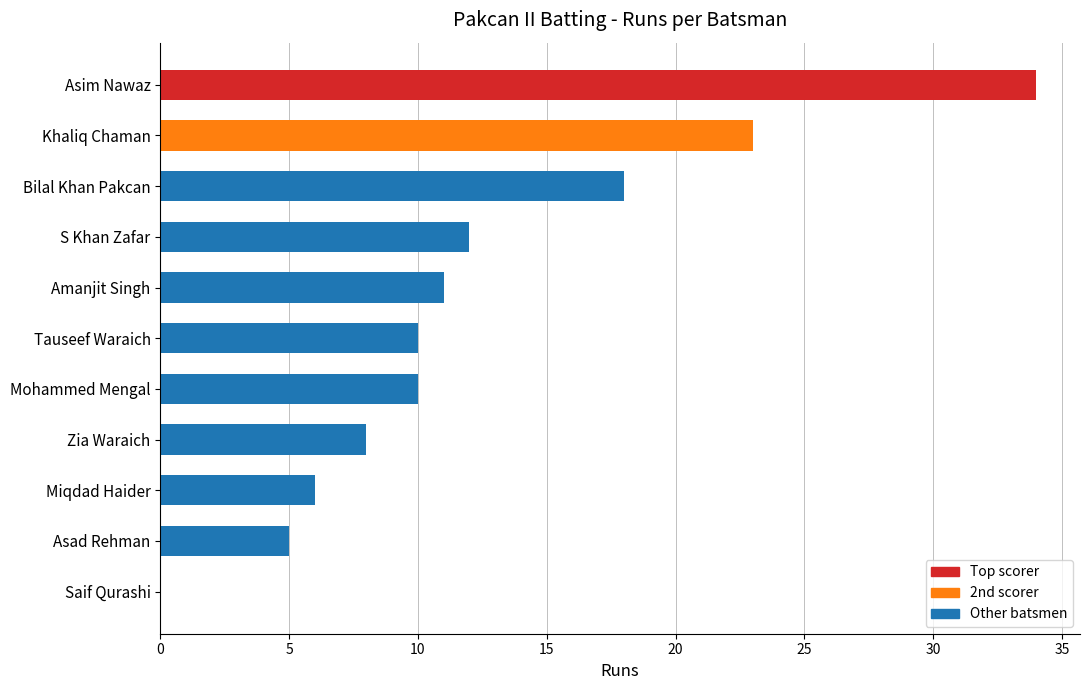

Is it true that the value at Mohammed Mengal is 10?

True